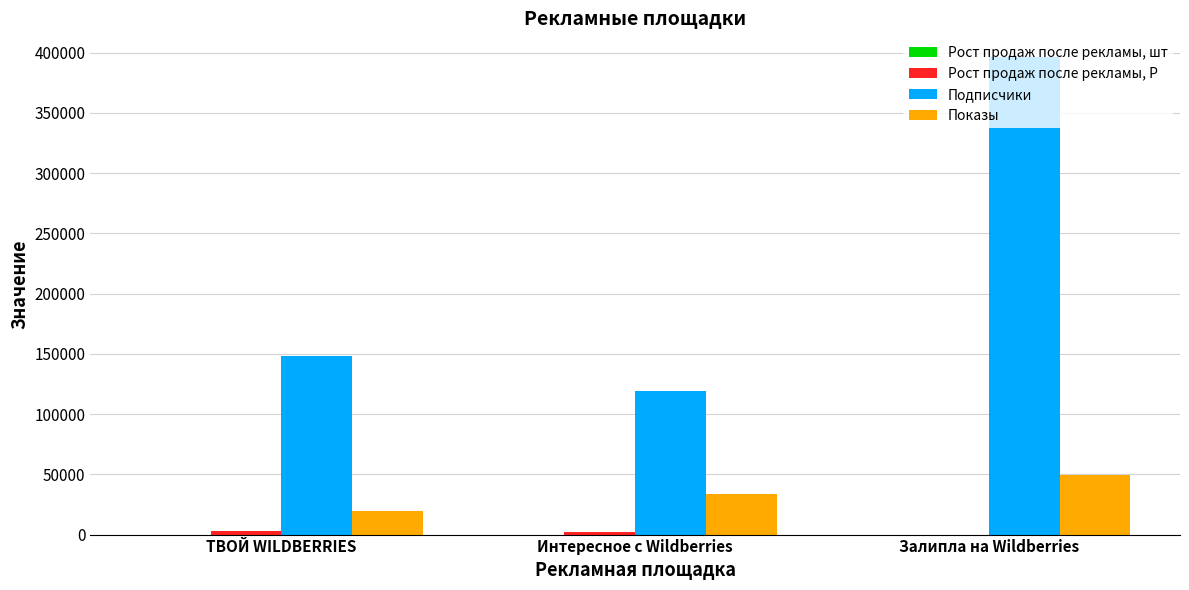

Which category has the highest value across all series?

Залипла на Wildberries